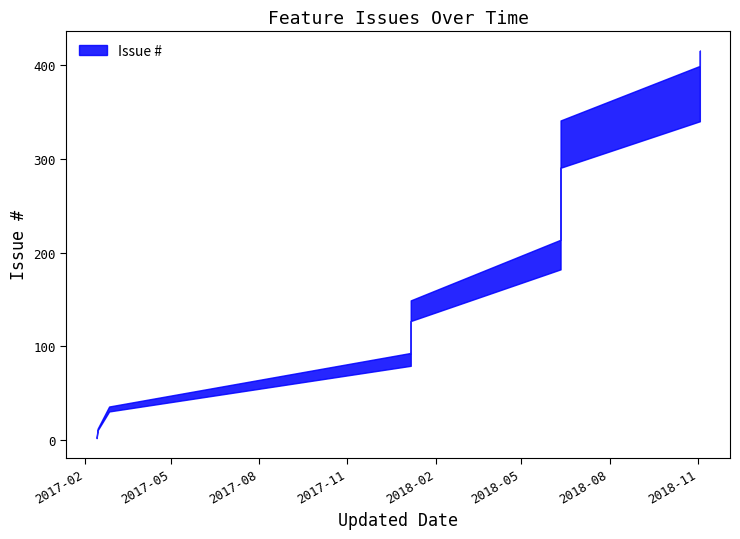

What is the label of the 3rd point from the right?

2018-11-03